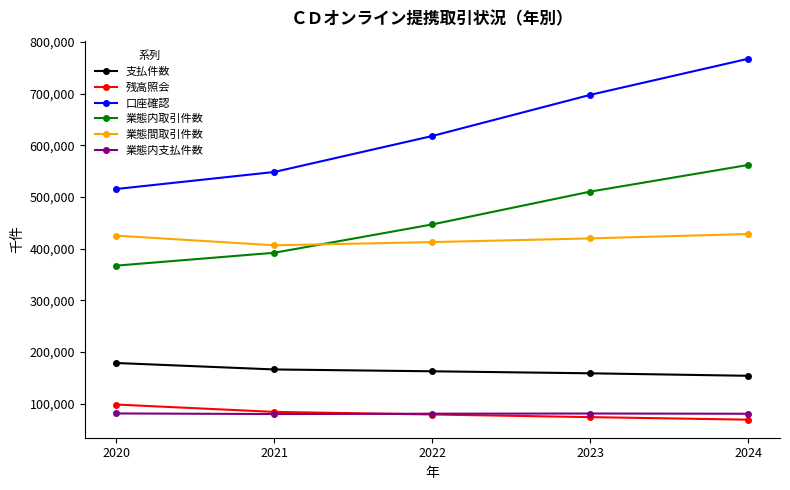

Rank the series at 2023 from highest to lowest value.

口座確認, 業態内取引件数, 業態間取引件数, 支払件数, 業態内支払件数, 残高照会